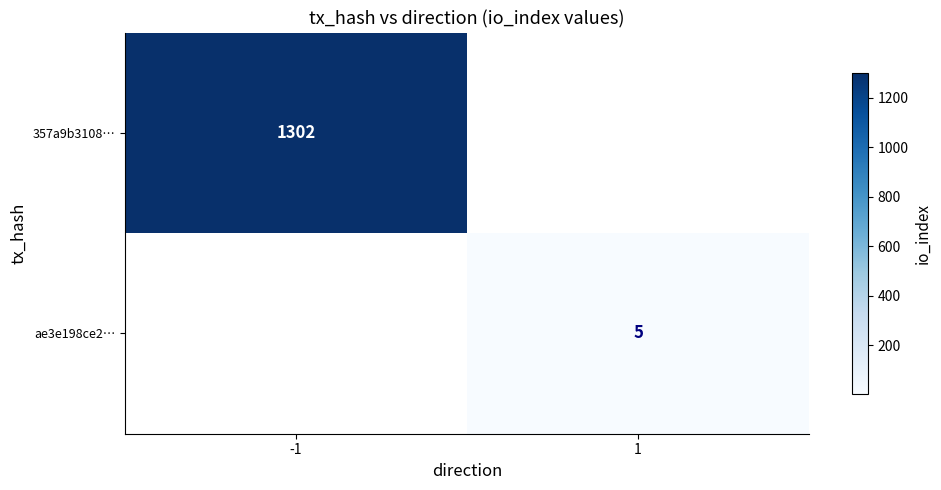

The 357a9b3108… series shows 1302 at -1. True or false?

True